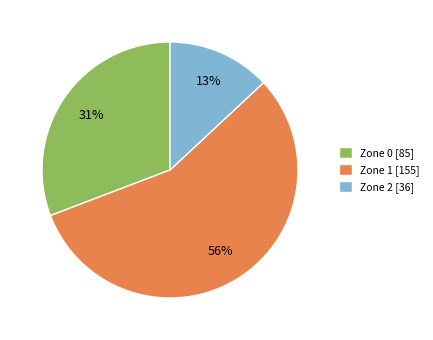

Count the number of slices in the pie.

3